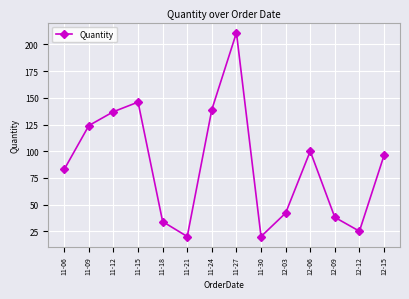

What is the value of the 10th point from the left?

42